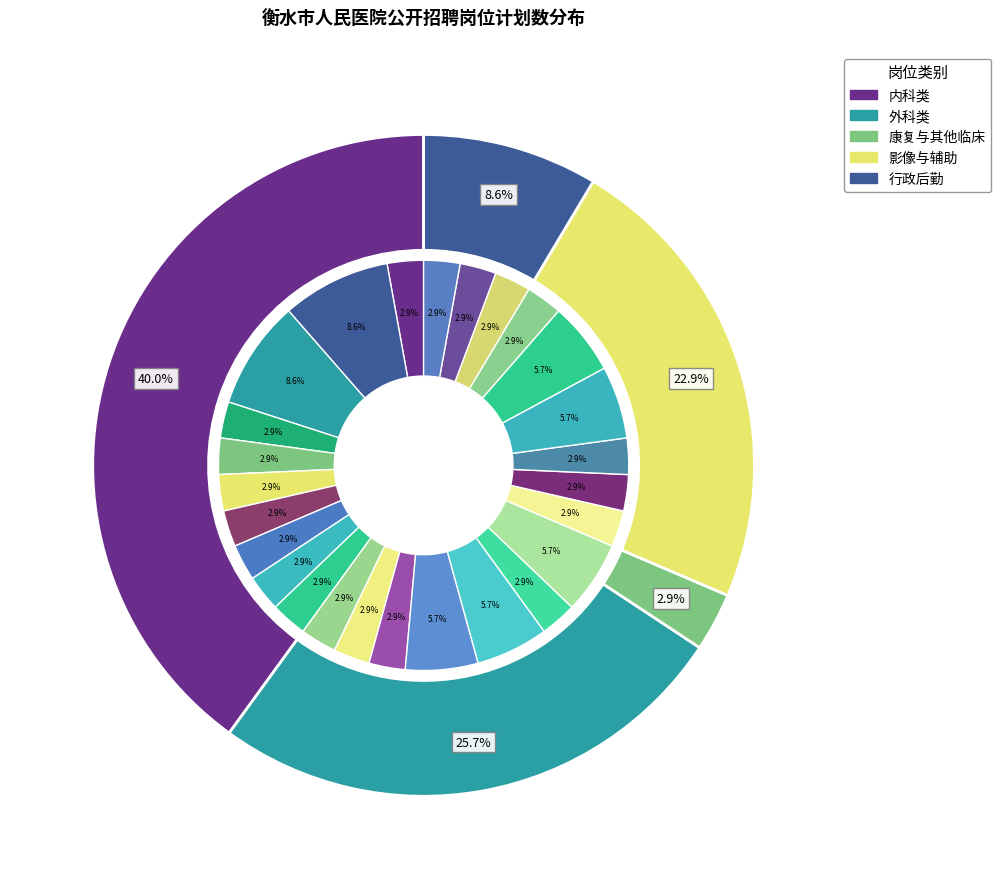

Which has a higher value, 超声一科医师 or 病理科医师?

超声一科医师